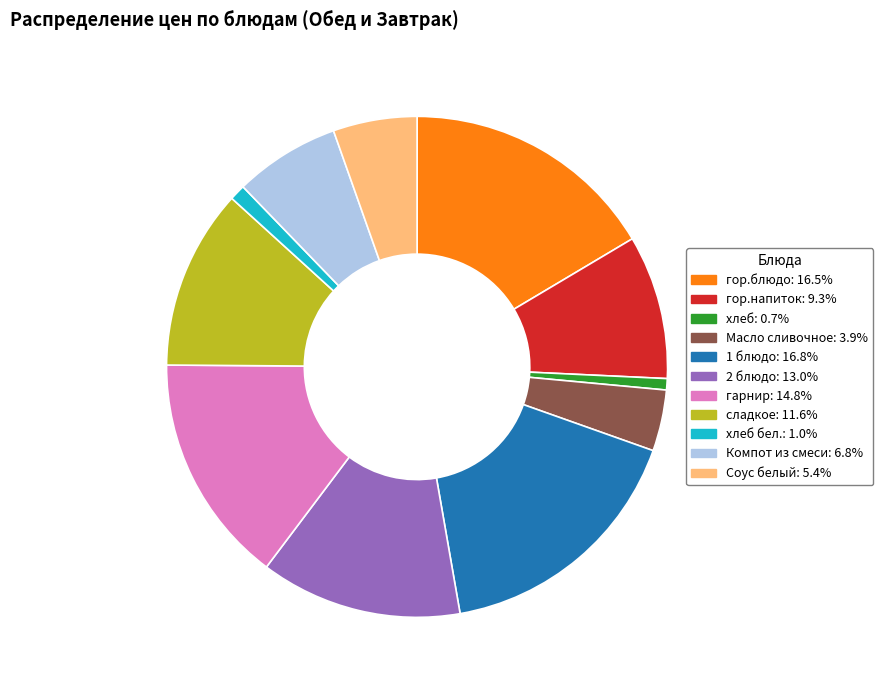

Count the number of slices in the pie.

11